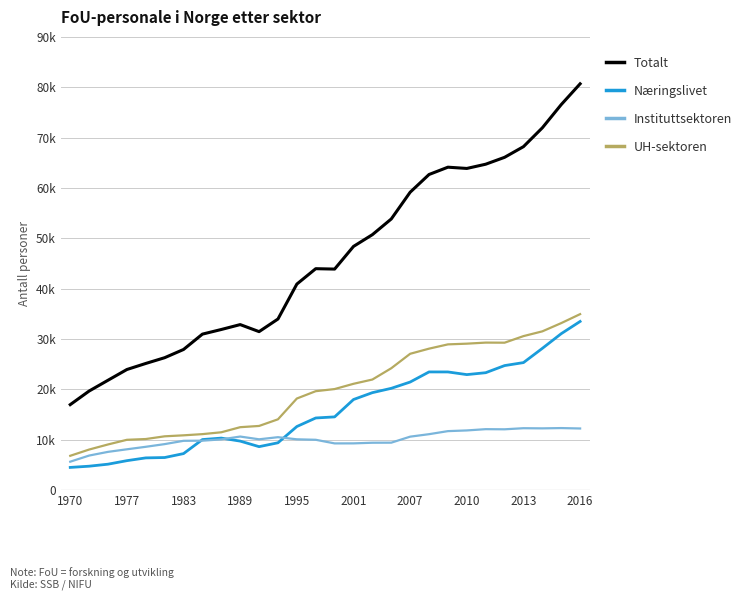

Does the chart have visible grid lines?

Yes